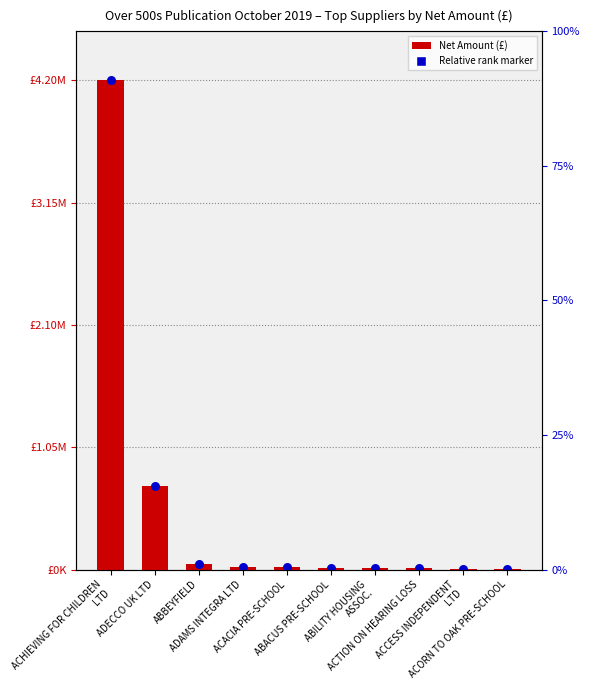

Which series contains the highest Y value?

Net Amount (£)